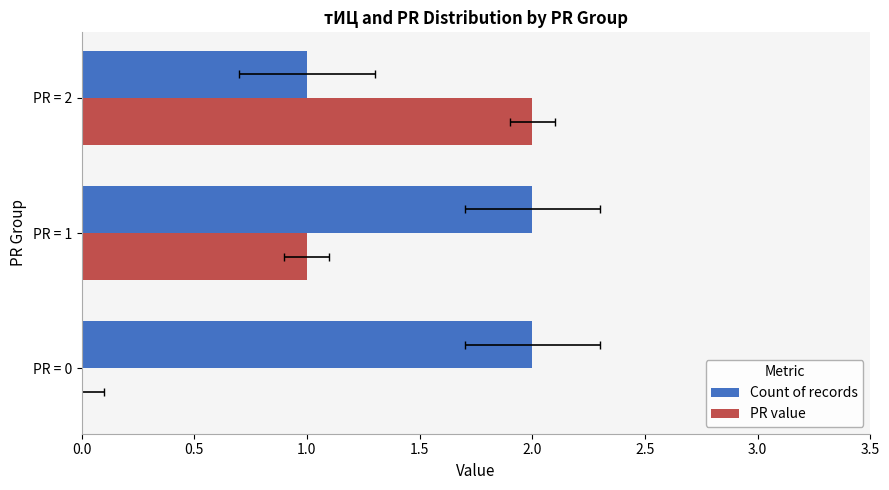

What is the maximum value shown in the chart?

2